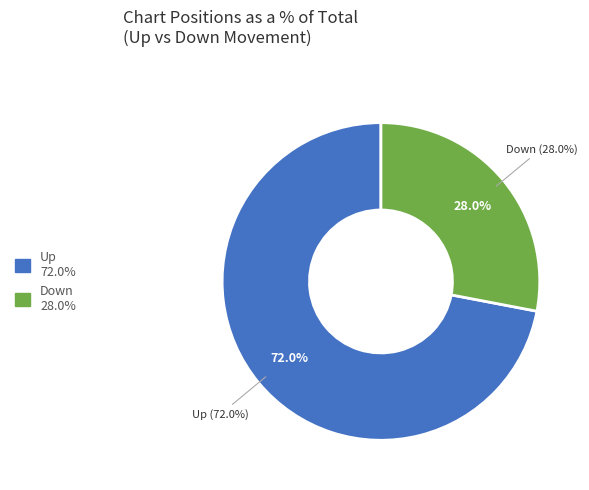

Do down and up together represent more than half of the pie?

Yes